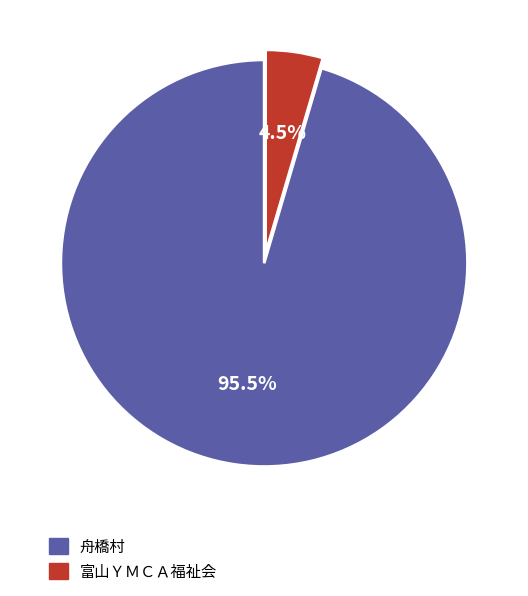

Which has a higher value, 富山ＹＭＣＡ福祉会 or 舟橋村?

舟橋村